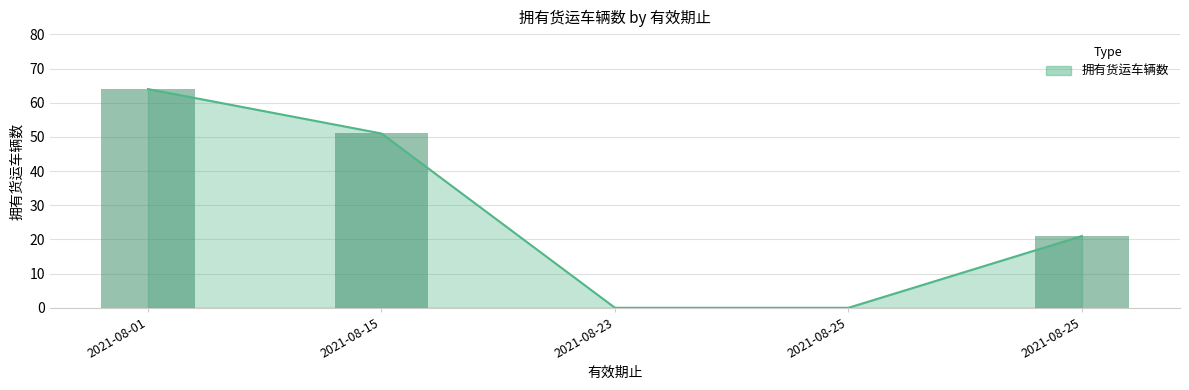

What is the difference between the values at 2021-08-25 and 2021-08-01?

64